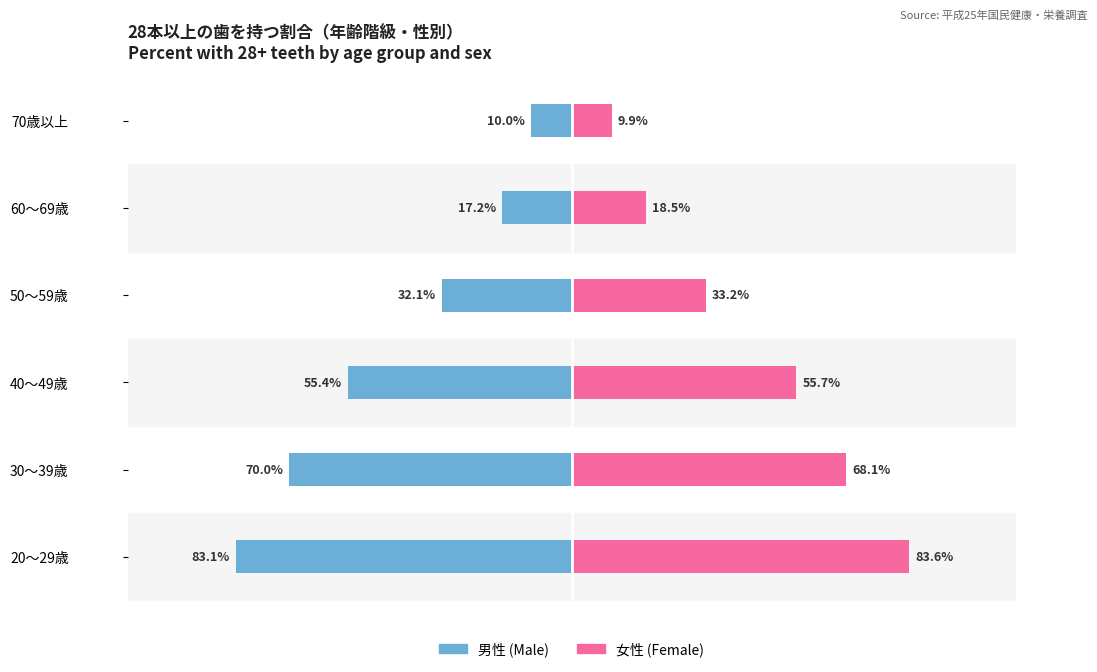

Which series has the largest range (max minus min)?

女性